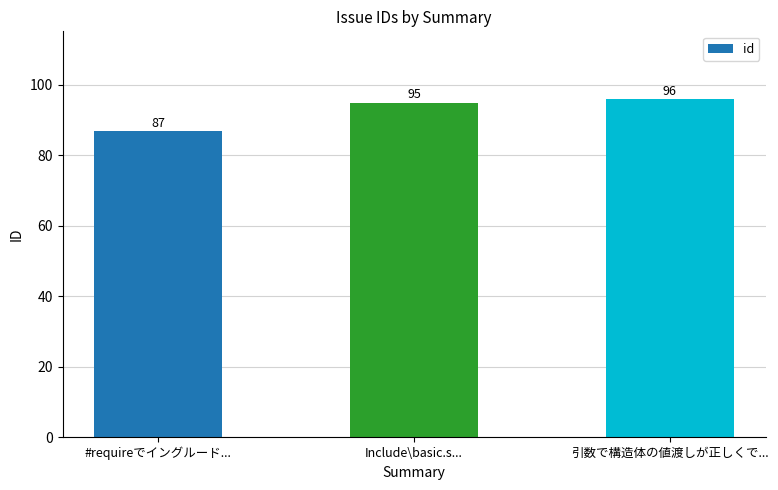

What is the label of the 1st bar from the left?

#requireでイングルード...